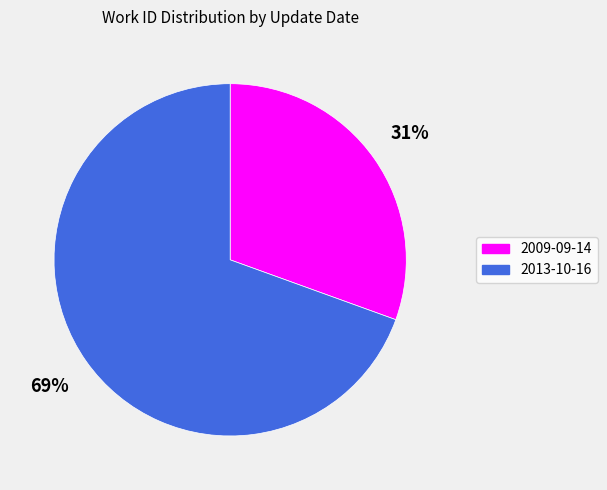

To the nearest percent, what is the combined percentage of 2013-10-16 and 2009-09-14?

100%